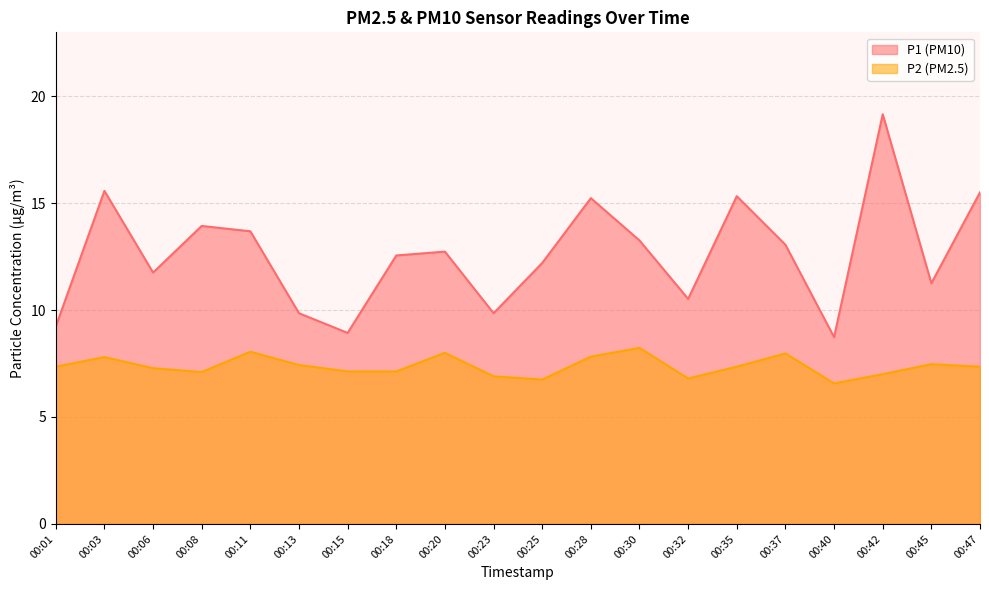

At which category does P1 reach its first local valley?

00:06